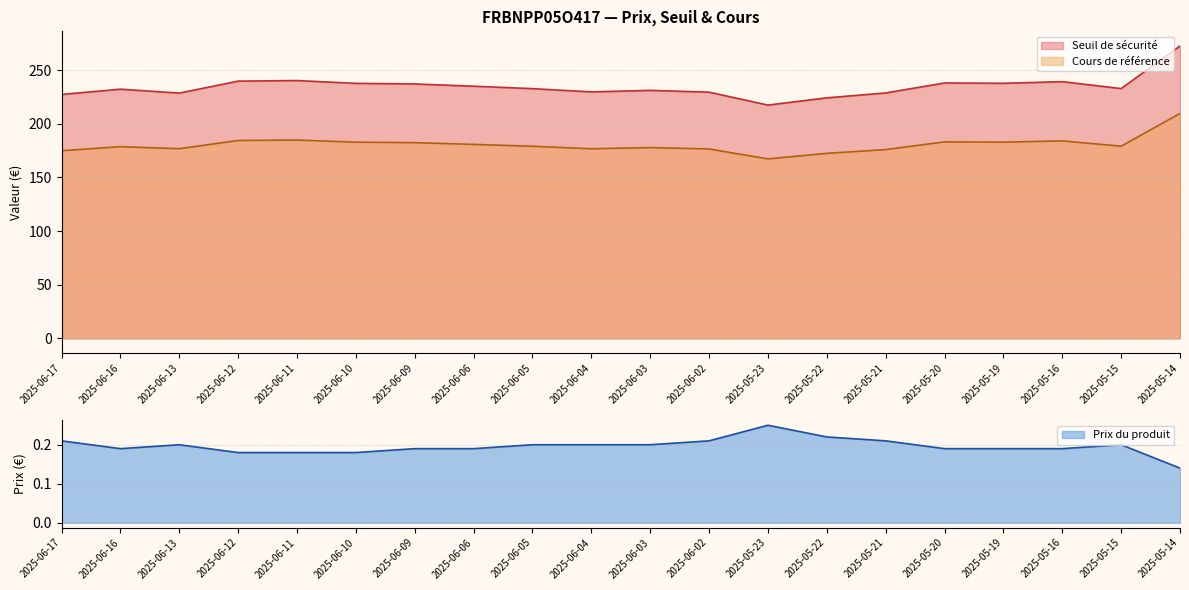

Reading left to right, transcribe all the data shown in this chart.

Seuil de sécurité: 227.3	232.2	228.6	239.7	240.2	237.6	237.1	235.0	232.7	229.7	231.1	229.4	217.4	224.1	228.7	238.0	237.7	239.2	232.8	272.5
Cours de référence: 174.8	178.6	176.7	184.4	184.8	182.8	182.4	180.8	179.0	176.7	177.8	176.5	167.2	172.4	175.9	183.1	182.8	184.0	179.1	209.6
Prix du produit: 0.2	0.2	0.2	0.2	0.2	0.2	0.2	0.2	0.2	0.2	0.2	0.2	0.2	0.2	0.2	0.2	0.2	0.2	0.2	0.1